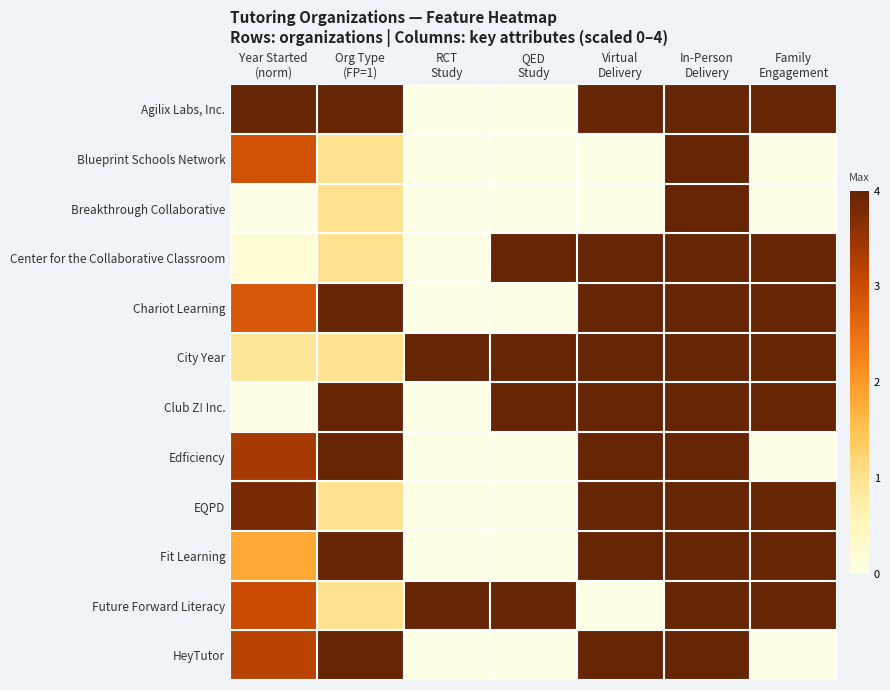

Between Year Started
(norm) and RCT
Study, which is larger?

Year Started
(norm)